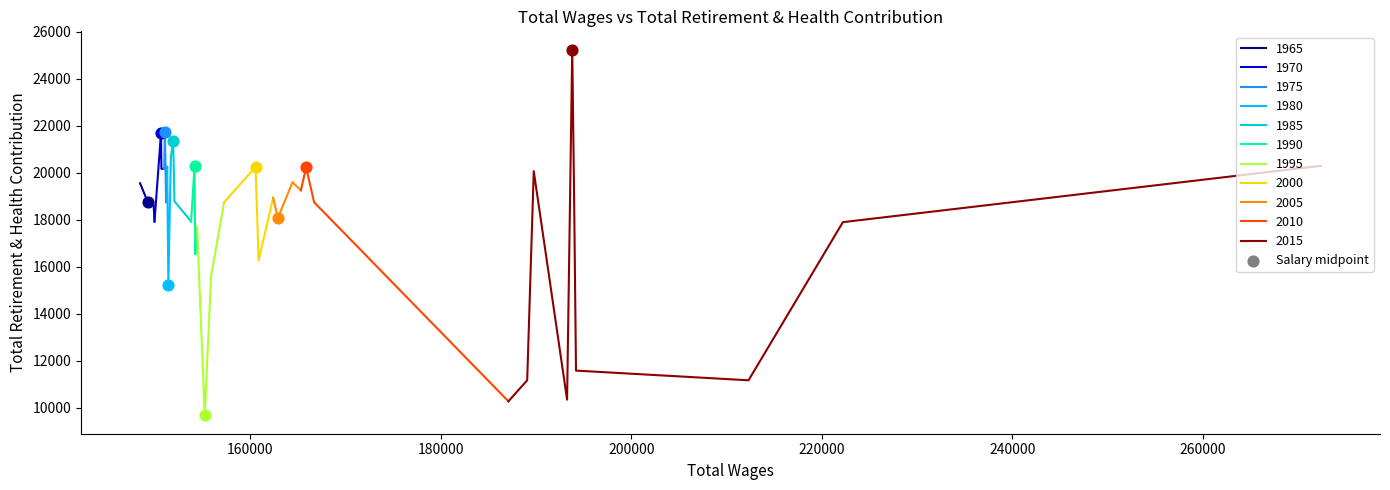

What is the maximum value for 1965?

19553